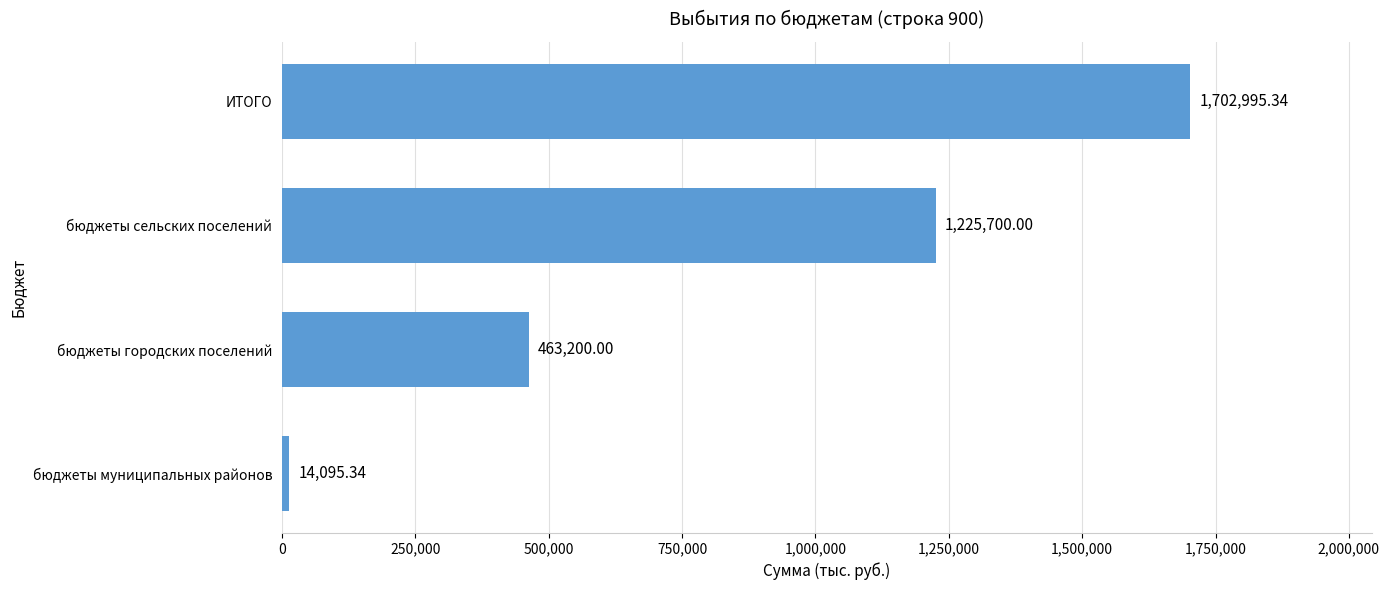

At which label is the value closest to 858545?

бюджеты сельских поселений